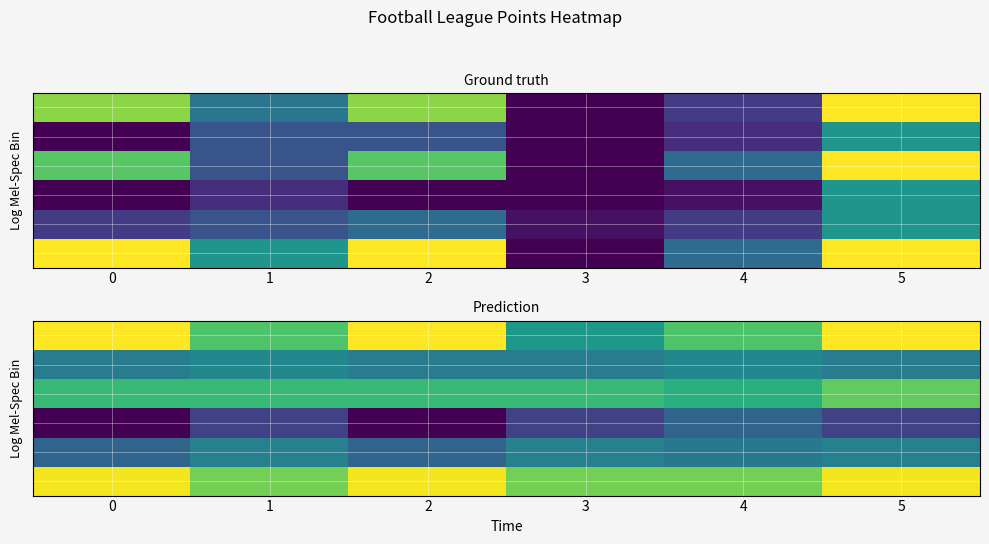

At how many categories does at least one series exceed -23?

6